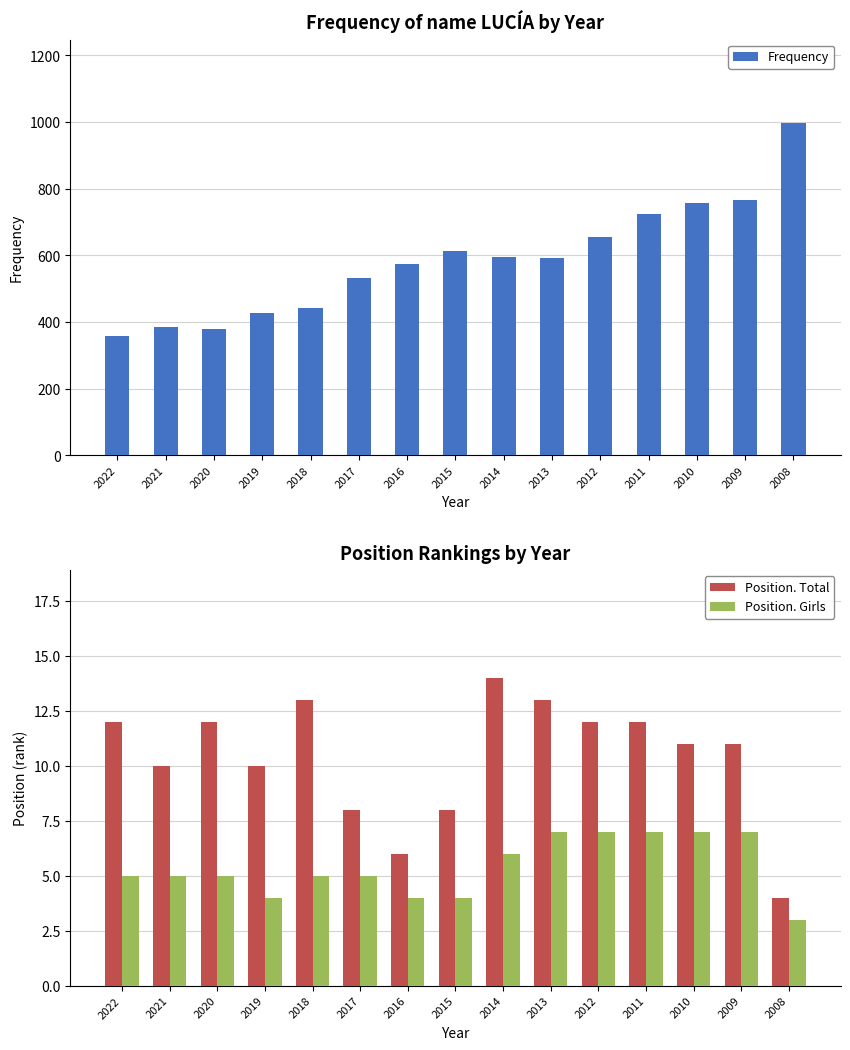

Are the bars horizontal?

No